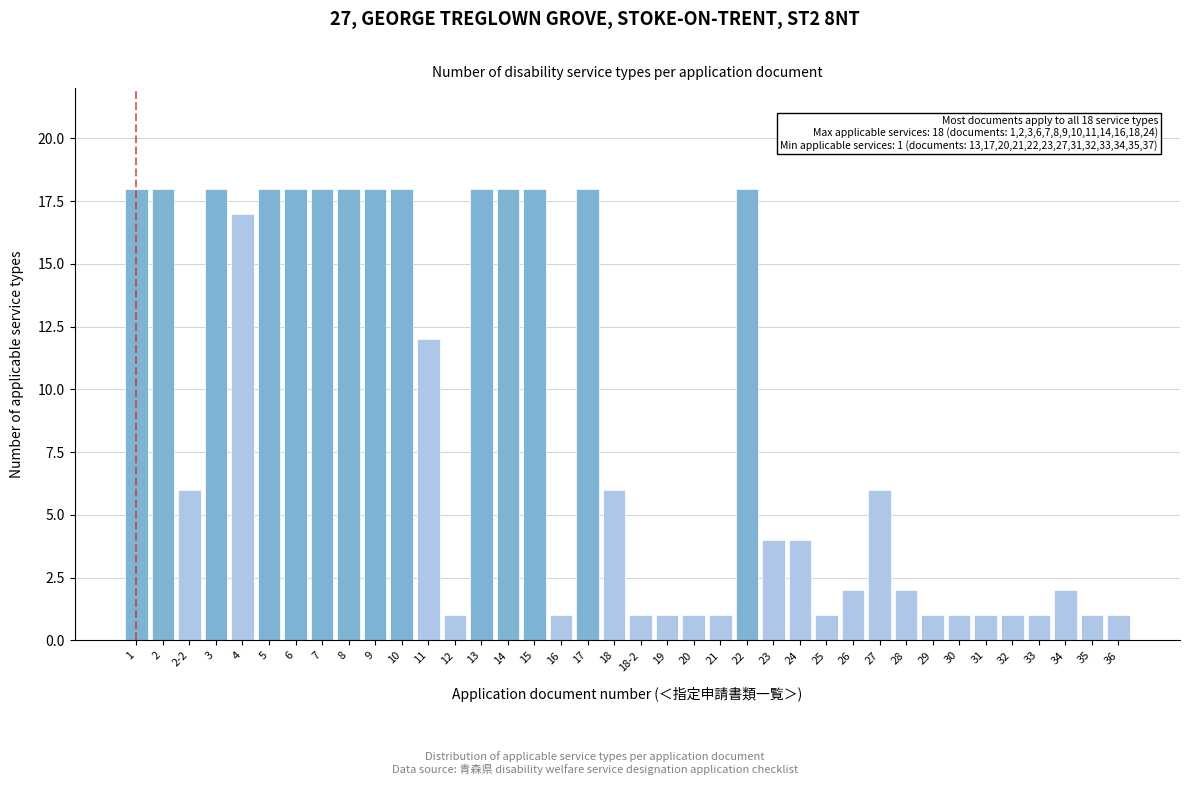

What is the value of the 32nd bar from the left?

1